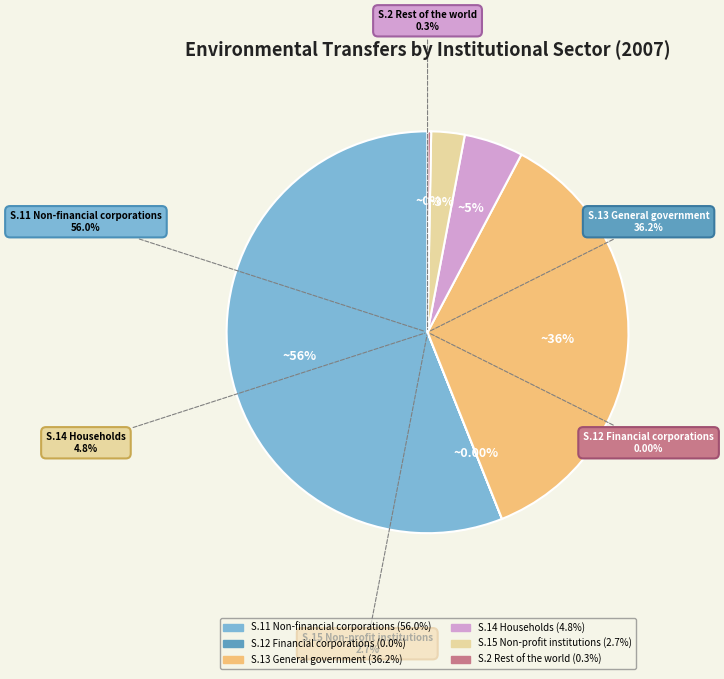

Is it true that S.11 Non-financial corporations is 62% of the pie?

False